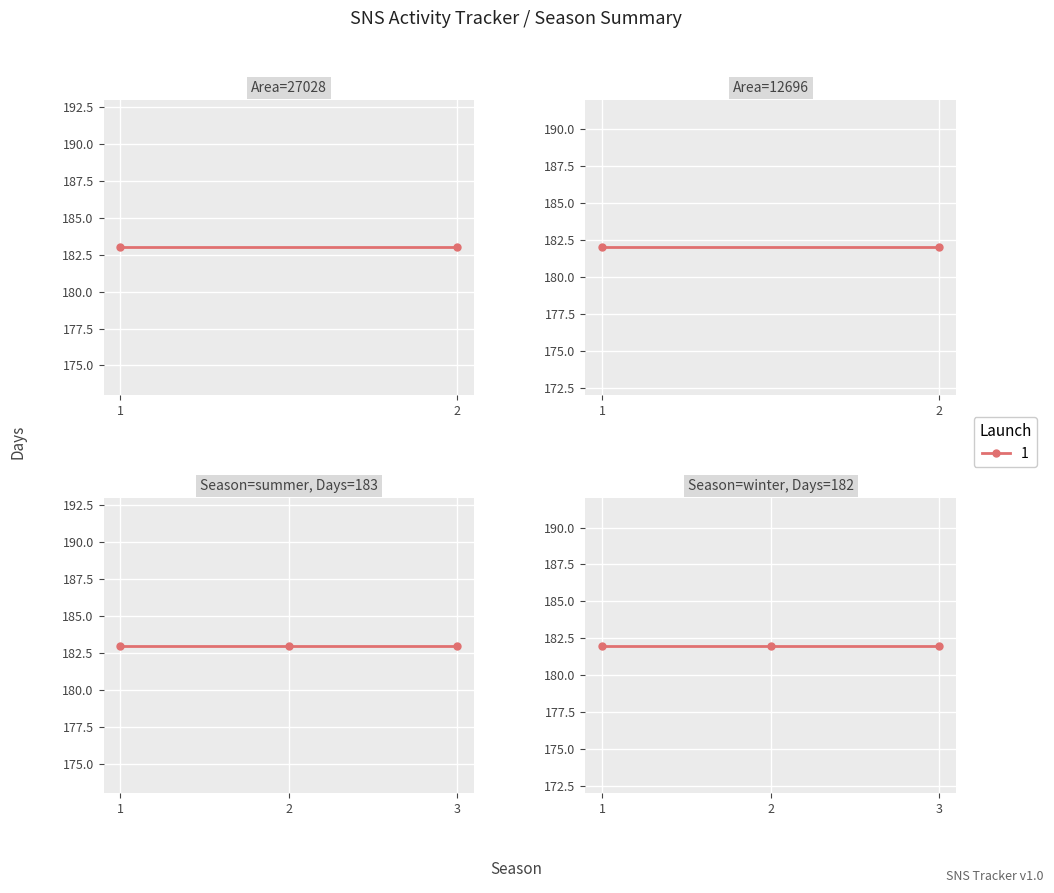

What is the change in value from summer to winter?

-1